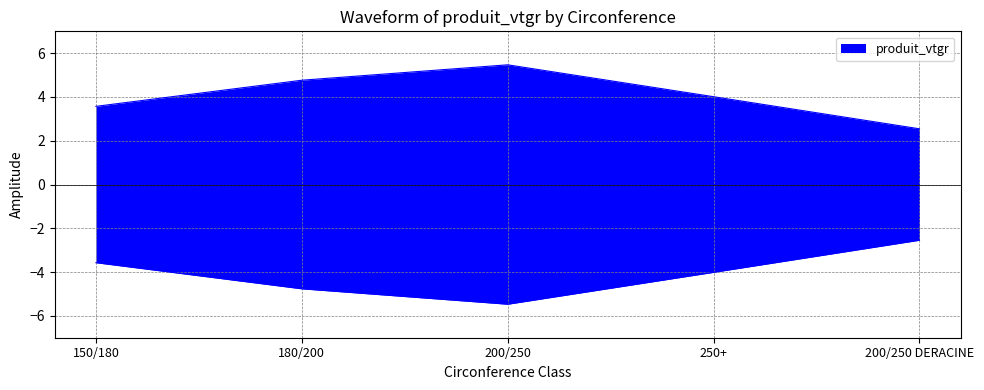

Reading left to right, transcribe all the data shown in this chart.

150/180=3.6	180/200=4.8	200/250=5.5	250+=4.0	200/250 DERACINE=2.5